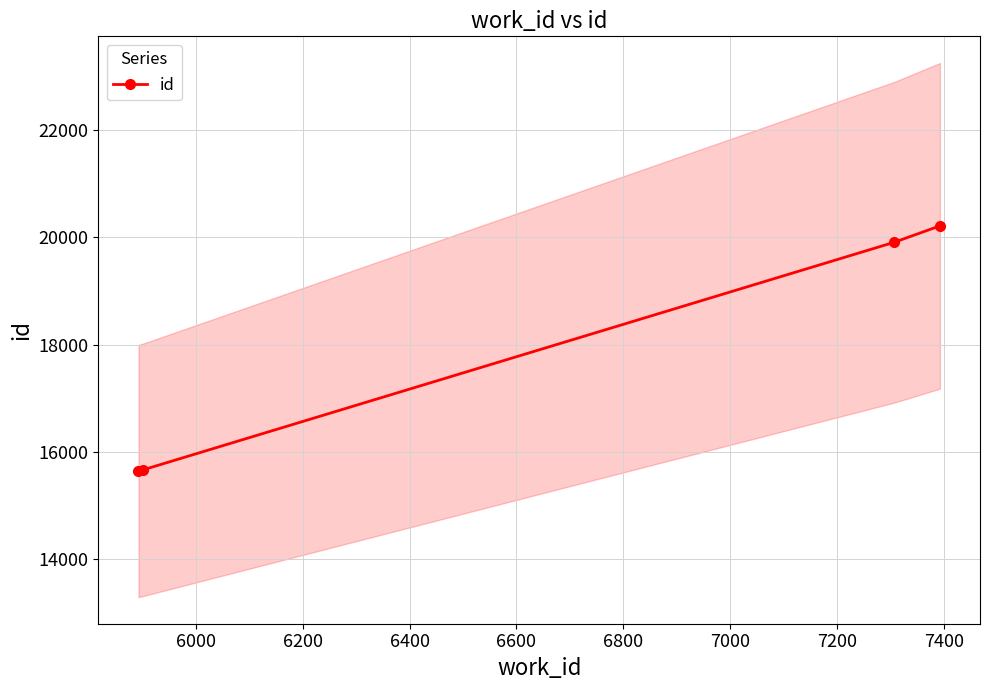

What is the average value?

17858